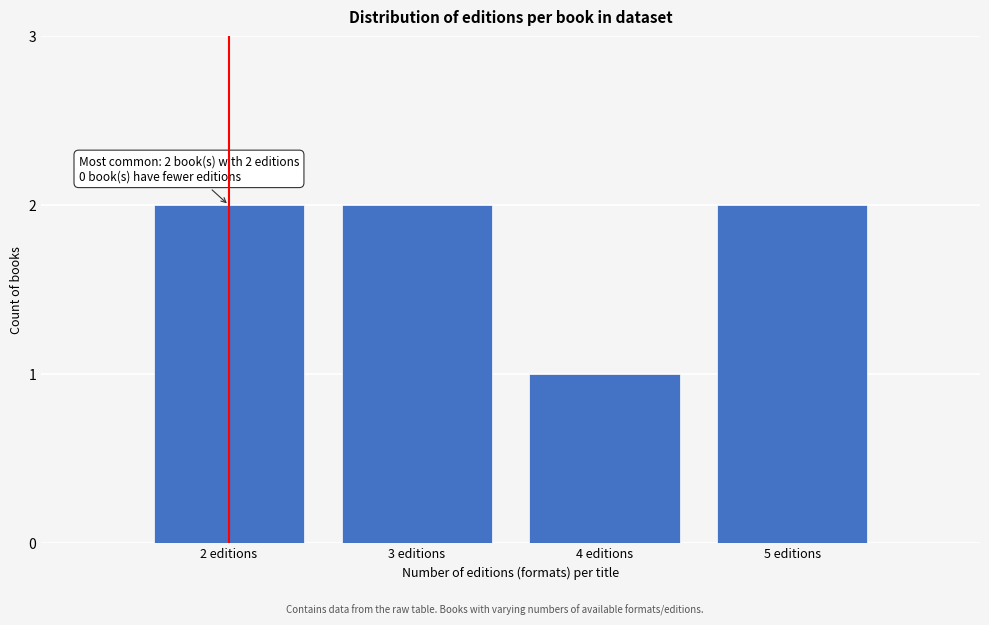

Reading left to right, list all the values displayed in this chart.

2	2	1	2